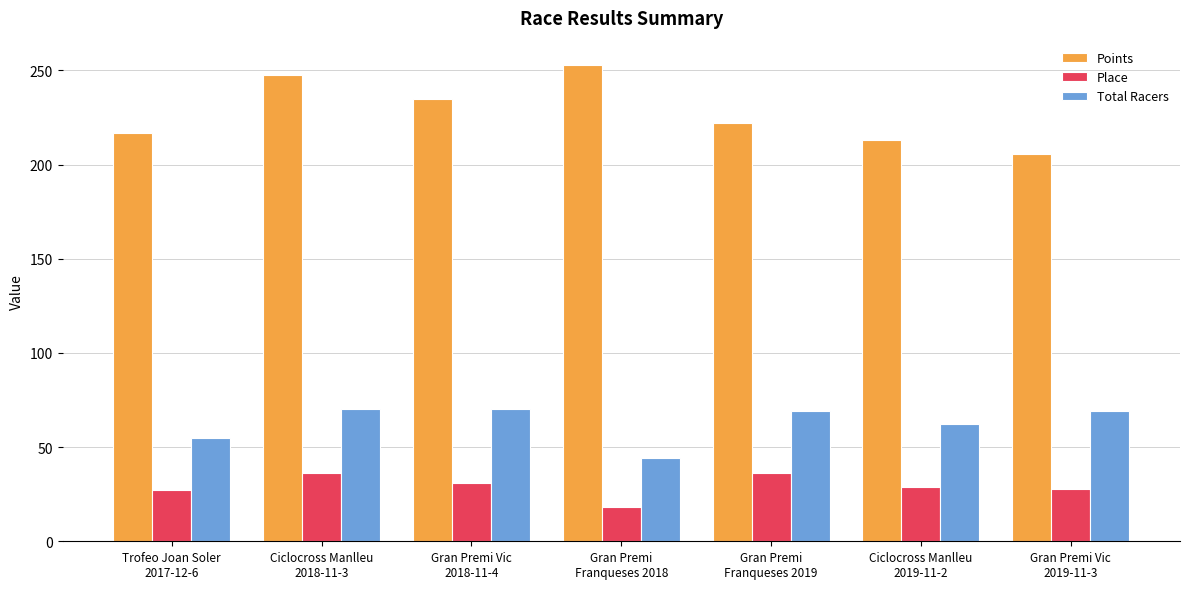

True or false: Total Racers has a value of 70.0 at Gran Premi Vic
2018-11-4.

True